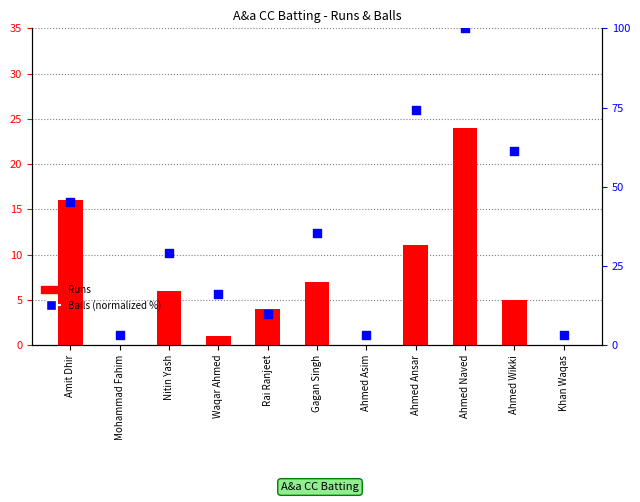

Which series contains the highest Y value?

Balls (normalized)